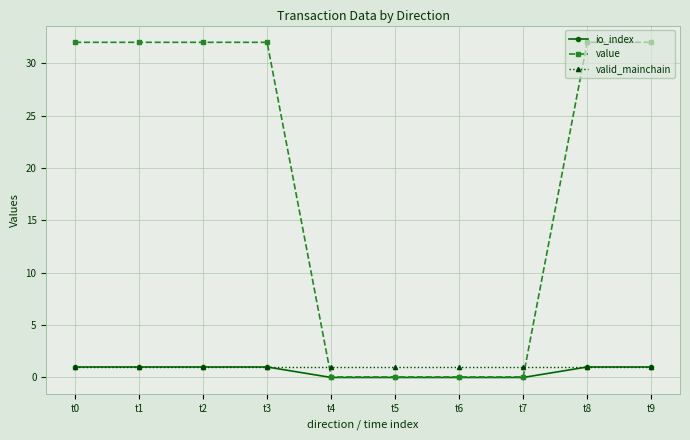

What is the difference between the io_index values at t4 and t3?

1.0